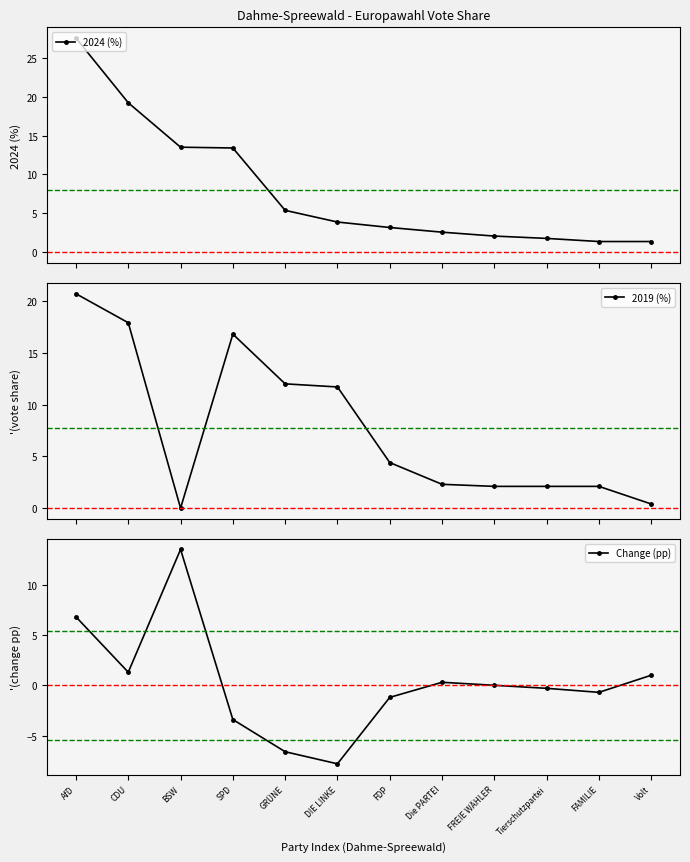

Where is 2019 (%) nearest to the value 10?

DIE LINKE